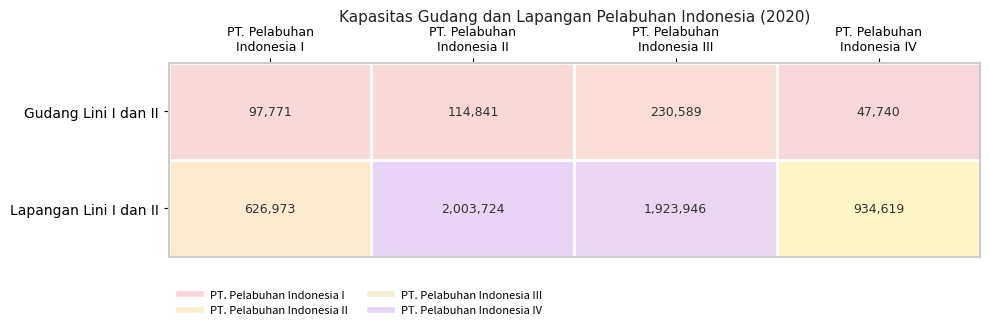

List the series in order of their peak value, lowest first.

Gudang Lini I dan II, Lapangan Lini I dan II